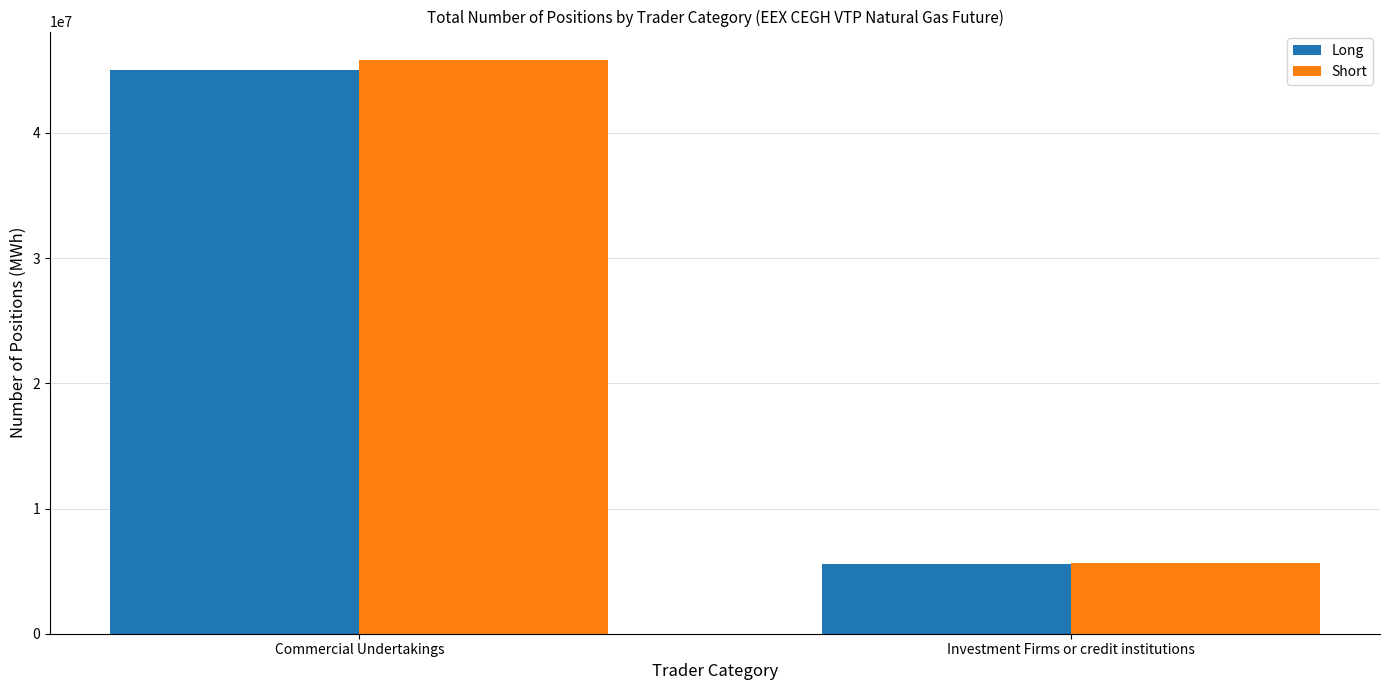

Which series has the largest range (max minus min)?

Short